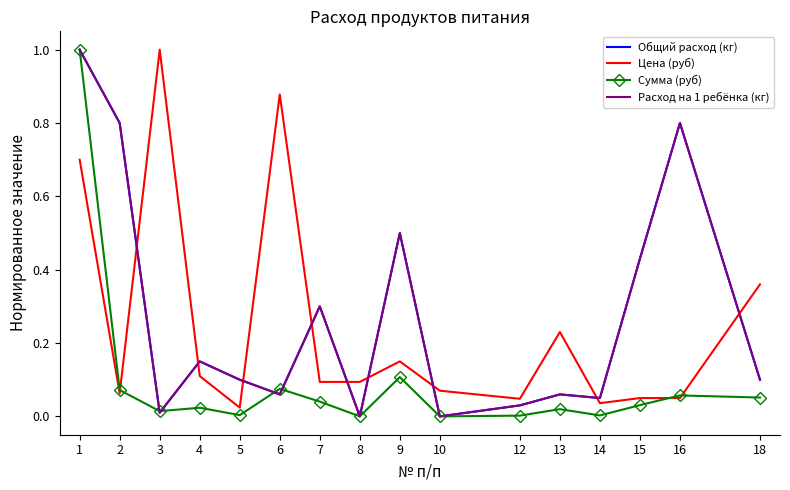

At which category is the sum across all series the highest?

1